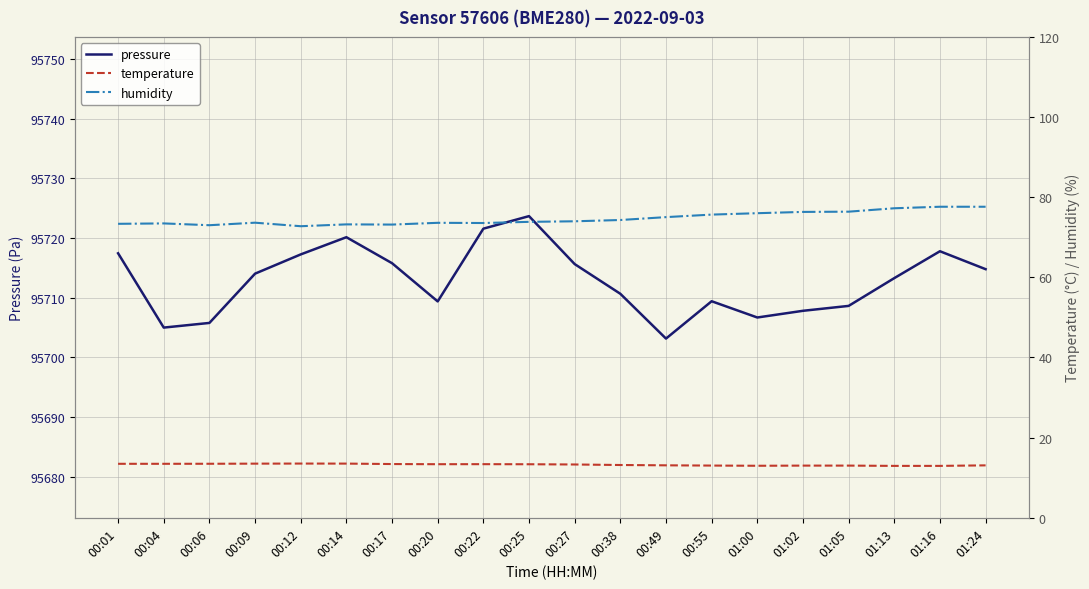

Rank the series at 00:20 from highest to lowest value.

pressure, humidity, temperature